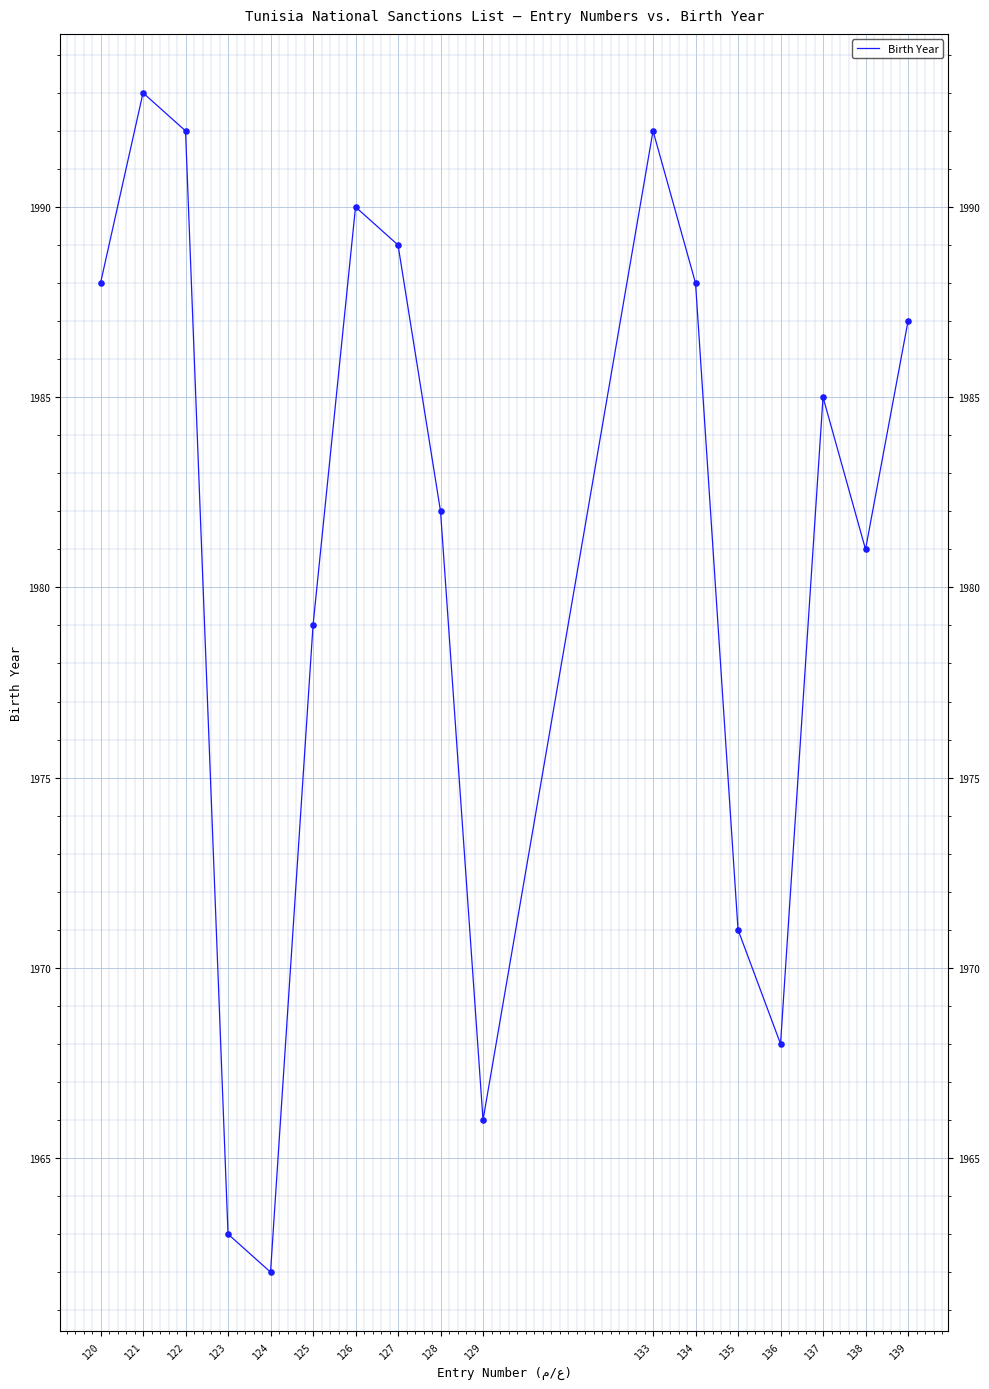

Which has a higher value, 120 or 123?

120